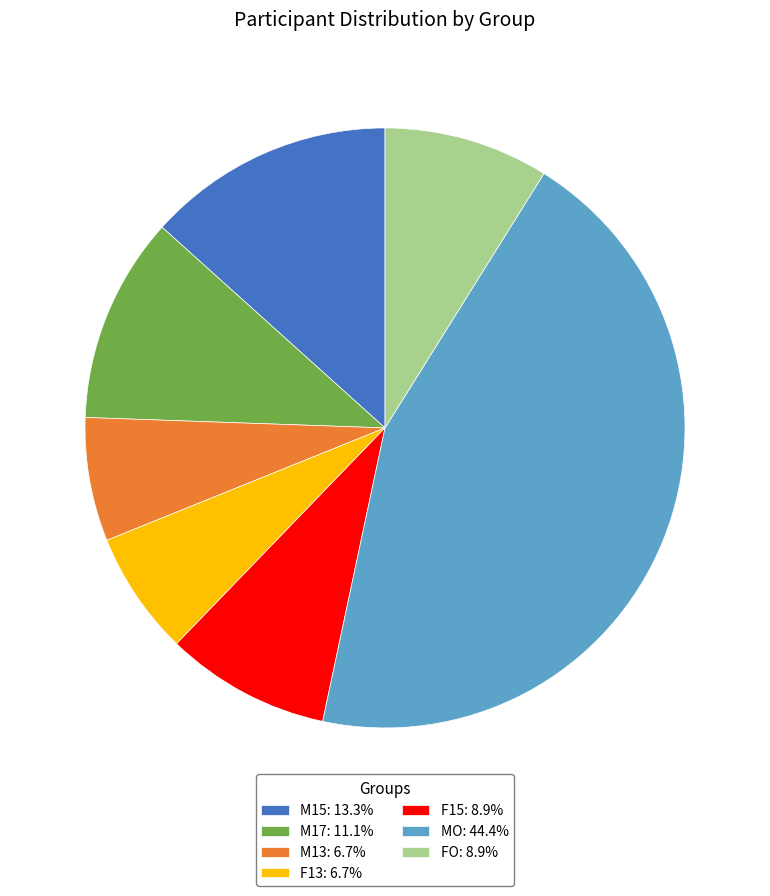

Approximately how many times larger is the value at MO: 44.4% compared to M15: 13.3%?

3.3